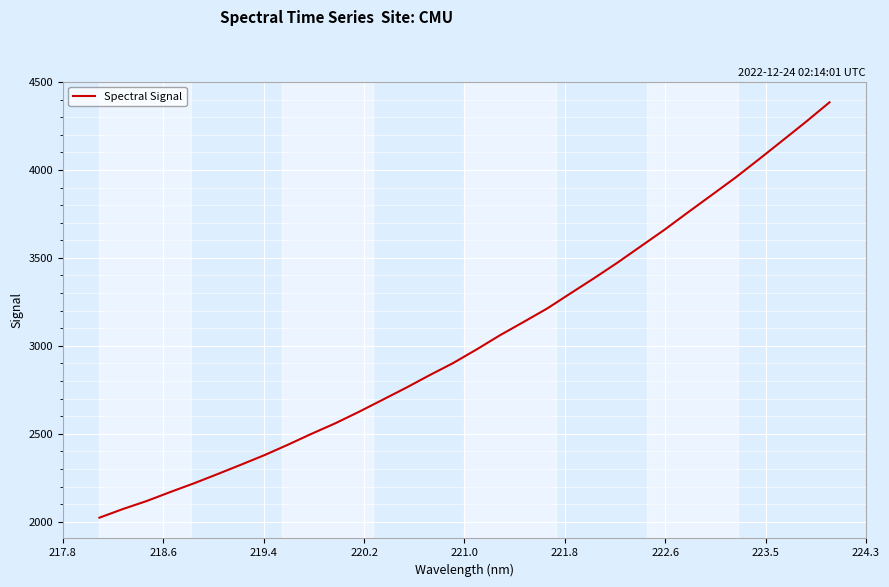

What is the difference between the maximum and minimum values?

2361.4